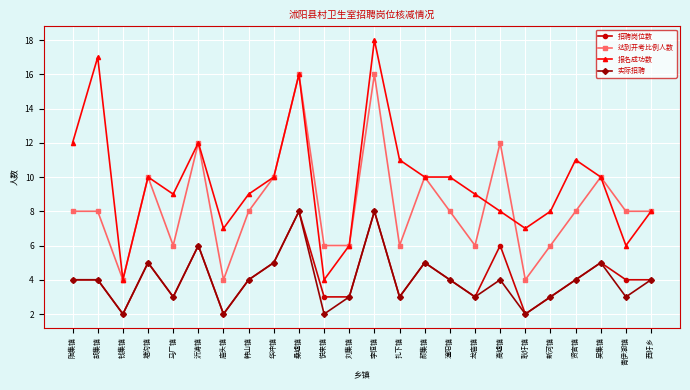

At which label does 报名成功数 reach its peak?

李恒镇